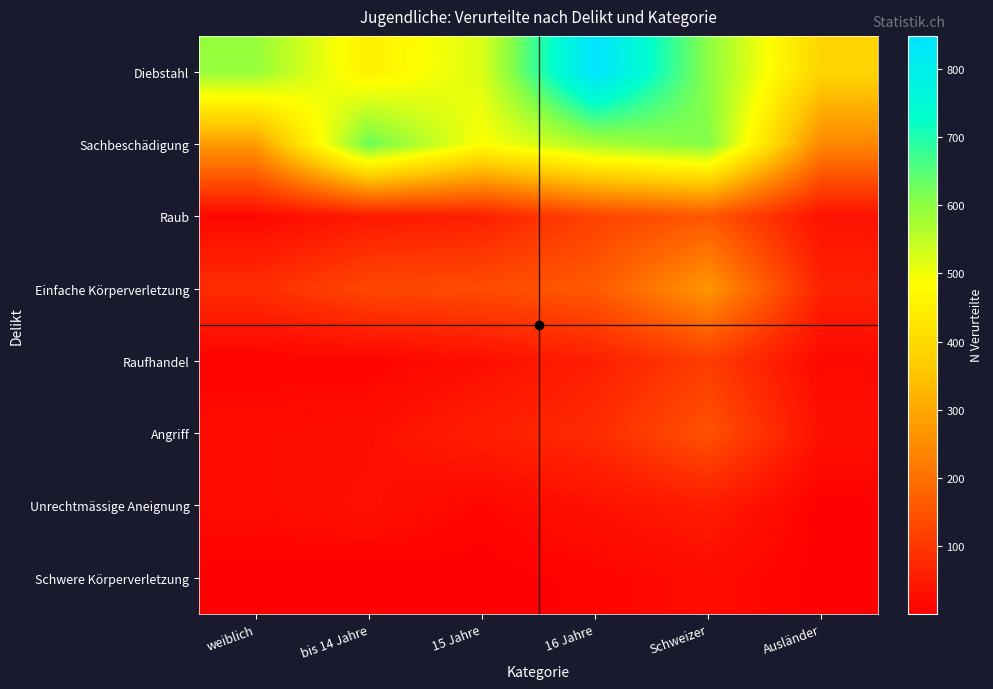

How many categories are shown in the chart?

6